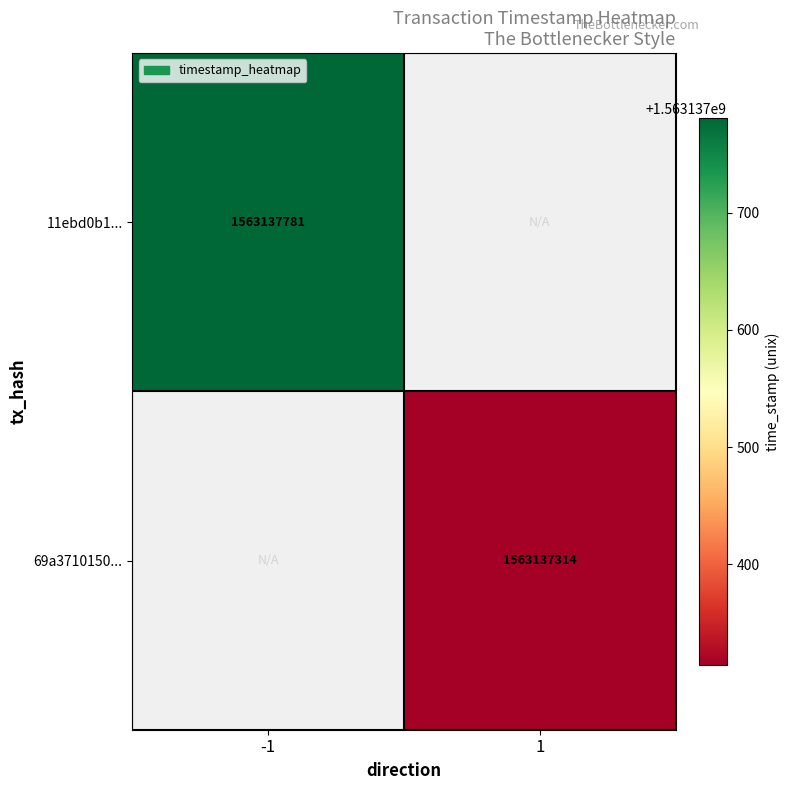

Between 1 and 0, which is larger?

1